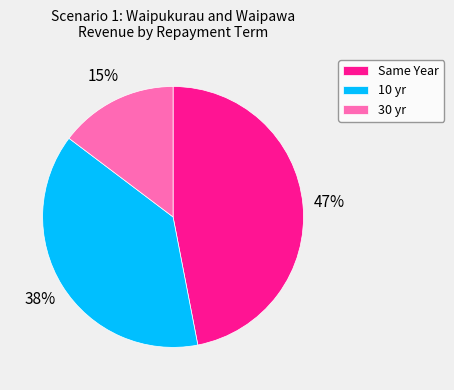

Is it true that Same Year is 56% of the pie?

False